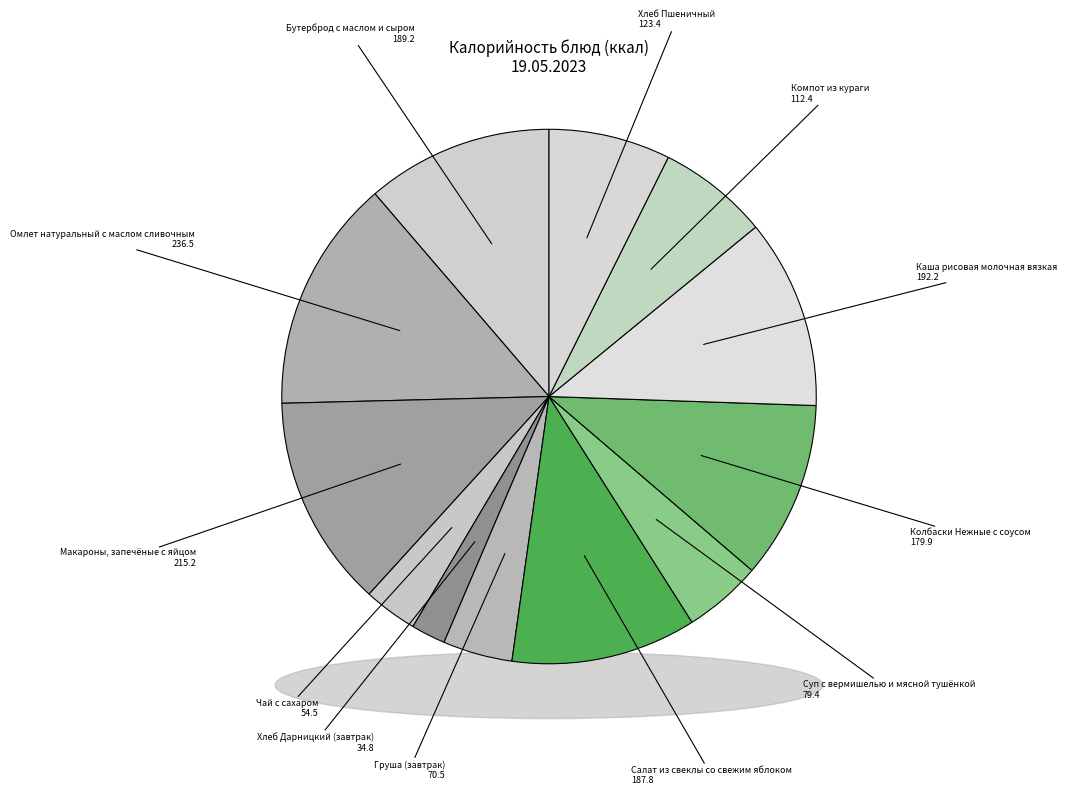

What is the ratio of the value at Хлеб Дарницкий (завтрак) to the value at Салат из свеклы со свежим яблоком?

0.2